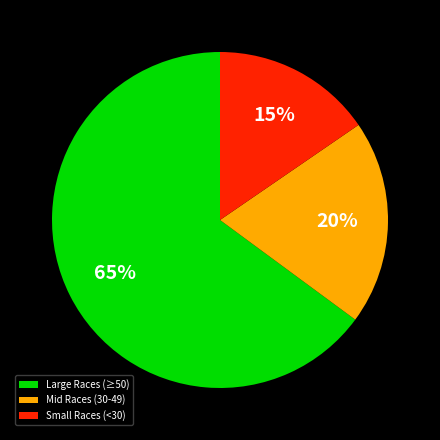

Do Large Races (≥50) and Small Races (<30) together represent more than half of the pie?

Yes